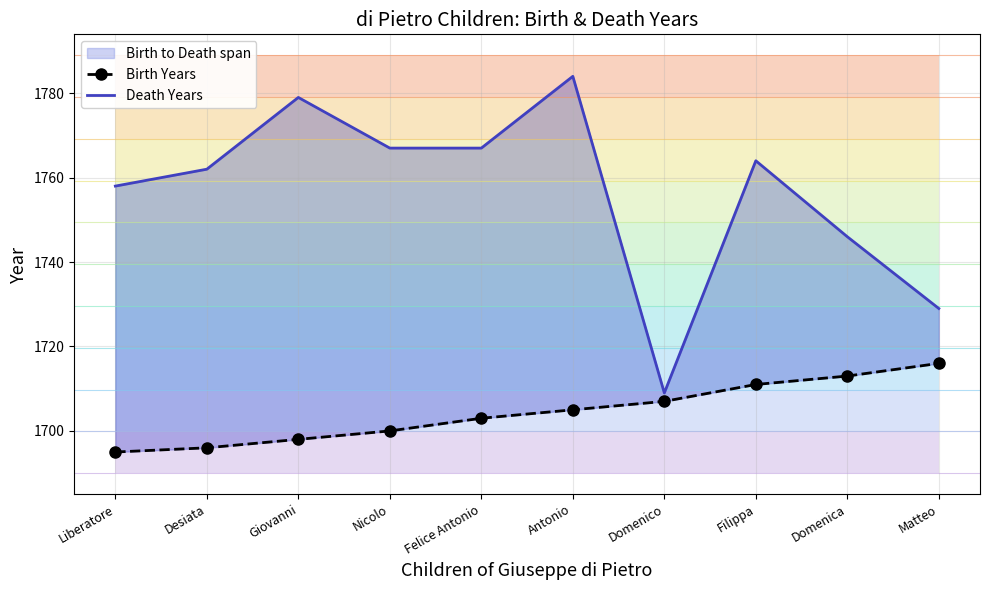

How many data points in Death Years are less than 1764?

5